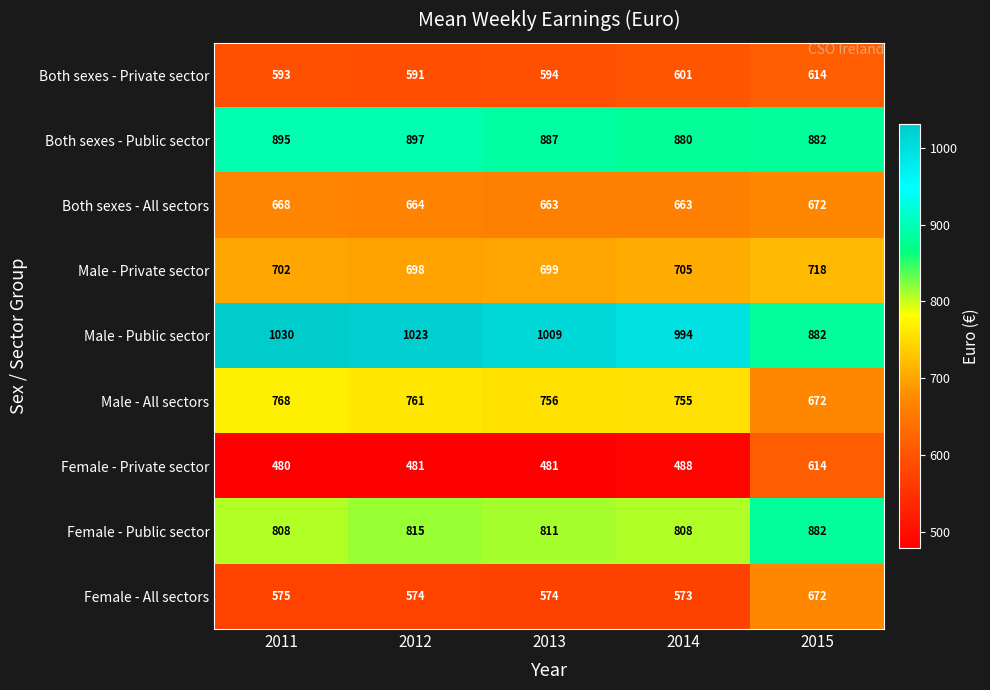

At which category is the sum across all series the highest?

2015